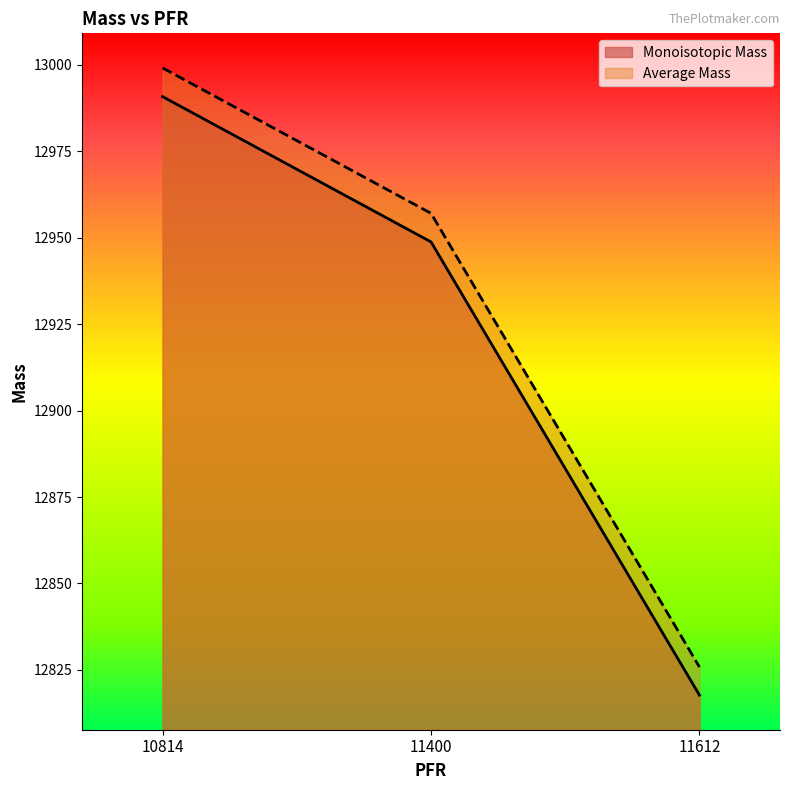

Which category has the lowest value in the Average Mass series?

11612